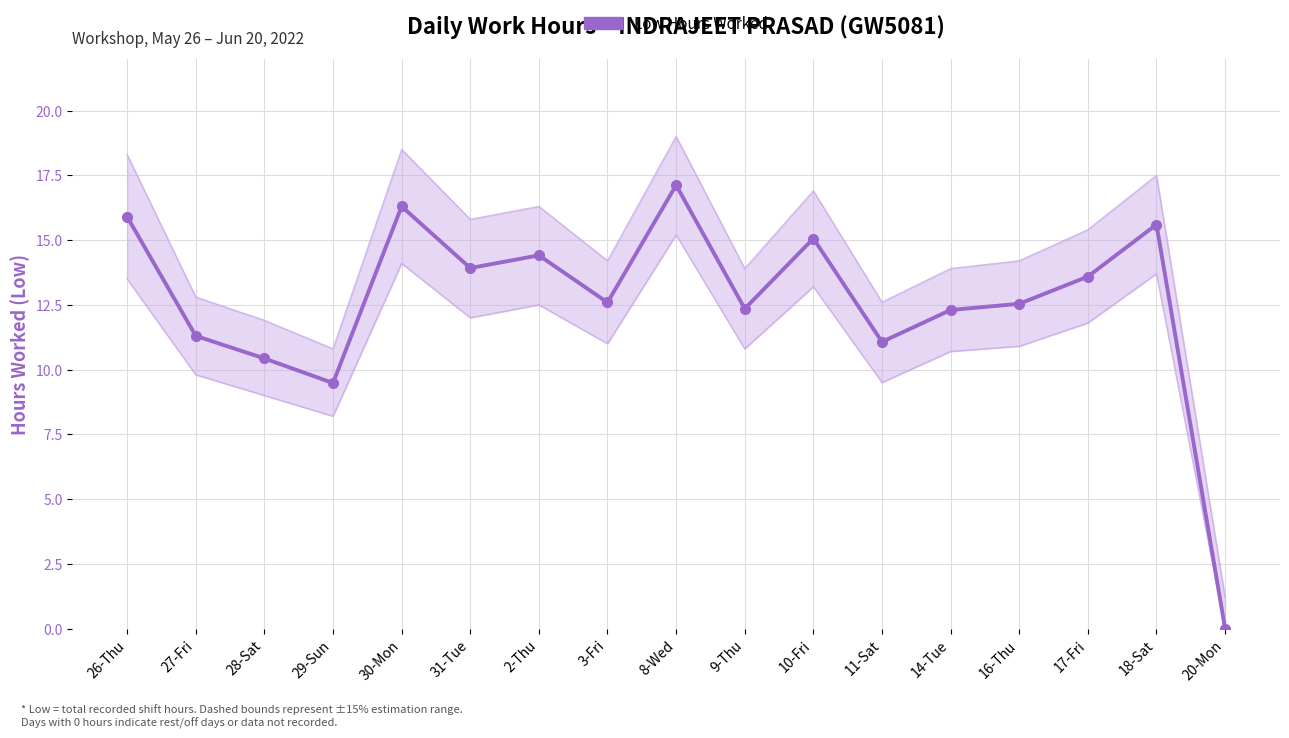

True or false: the data shows 3.6 at 8-Wed.

False